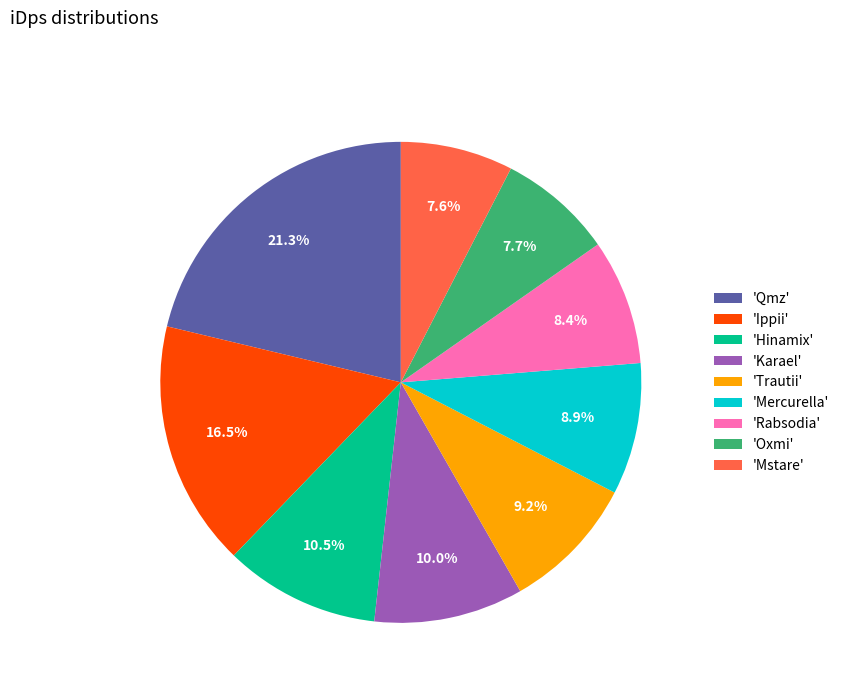

Is there any slice that represents more than half of the pie?

No